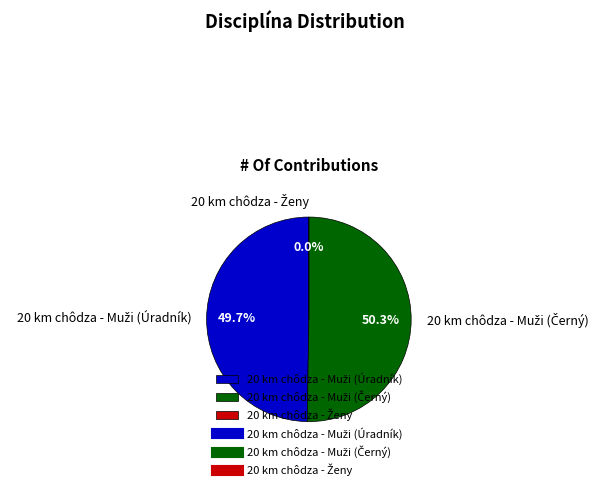

Count the number of slices in the pie.

3